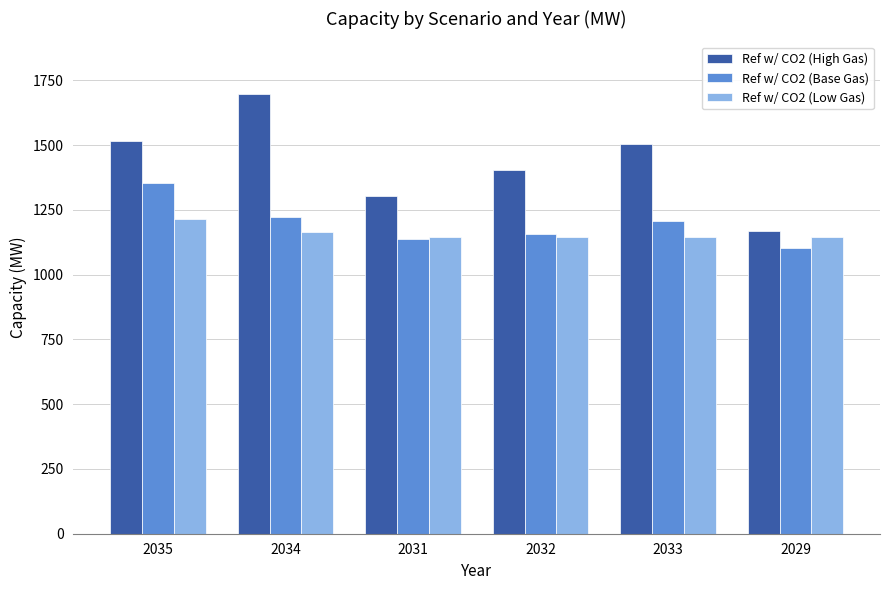

Is it true that Ref w/ CO2 (Low Gas) equals 1214 at 2035?

True